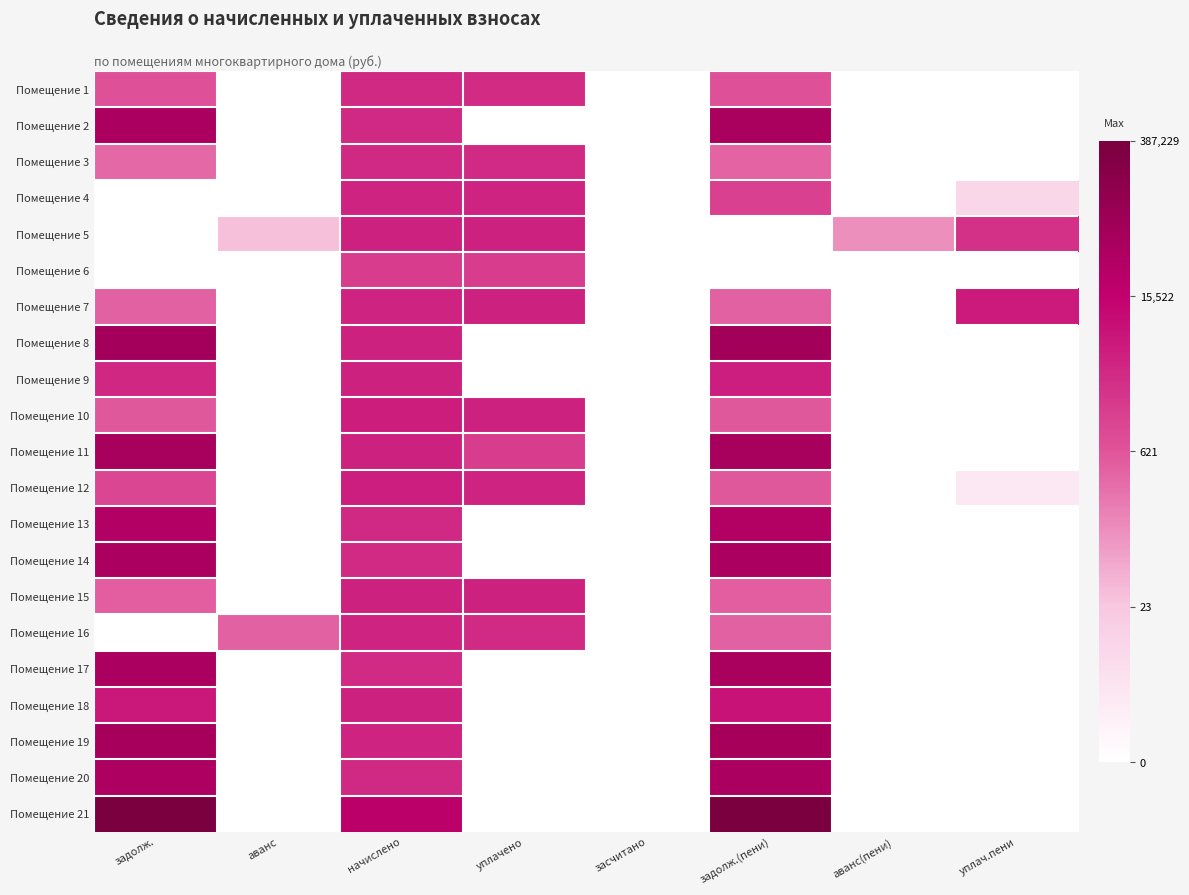

At which category is the sum across all series the highest?

начислено